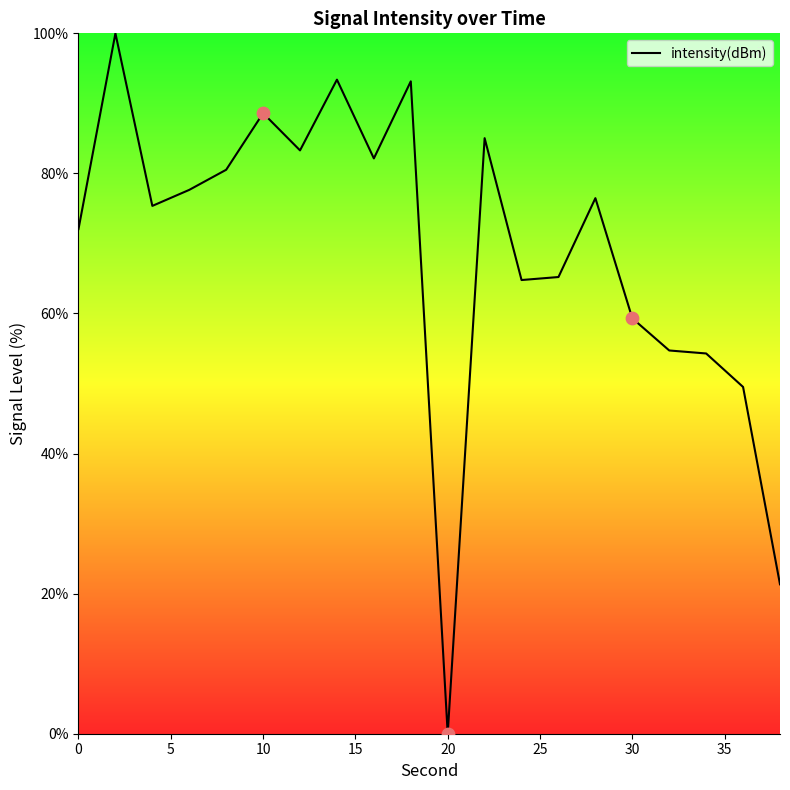

What is the greatest value displayed?

100.0